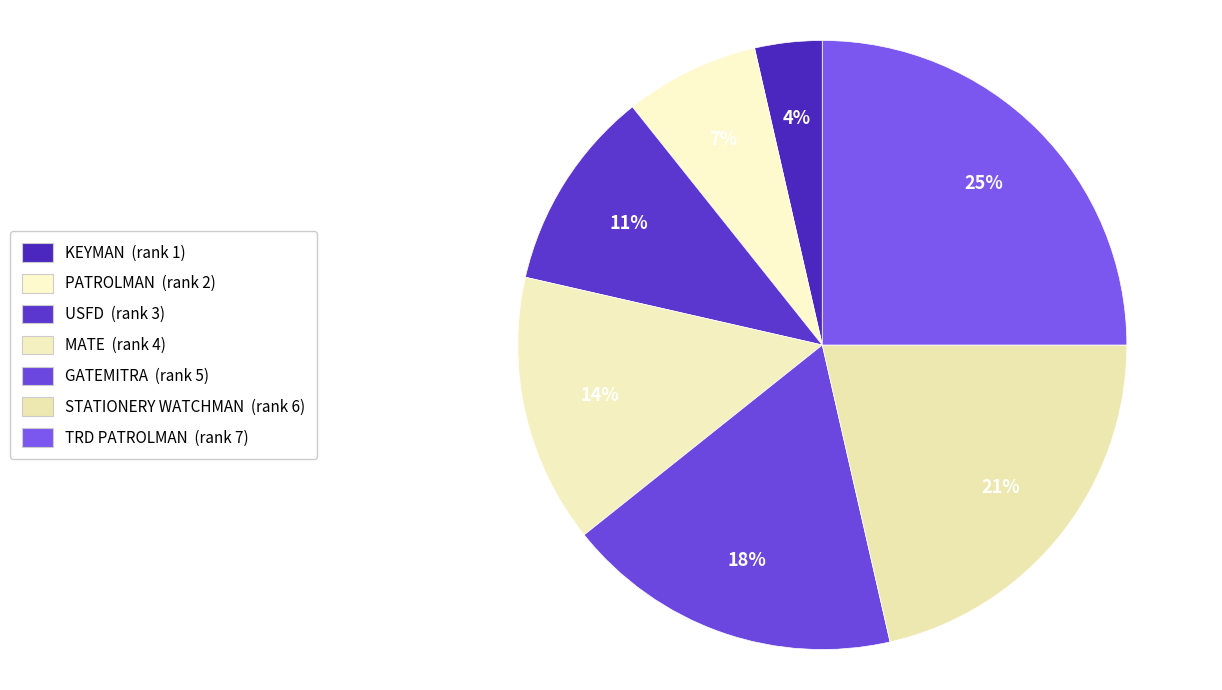

True or false: GATEMITRA accounts for 18% of the total.

True